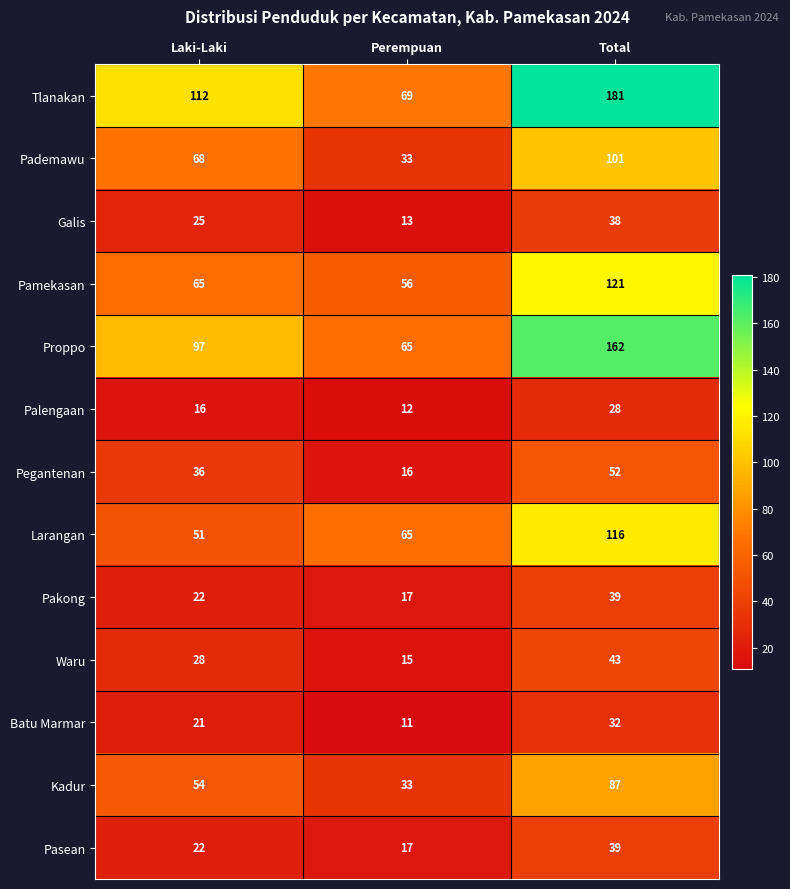

List the labels in order of Tlanakan value, largest first.

Total, Laki-Laki, Perempuan